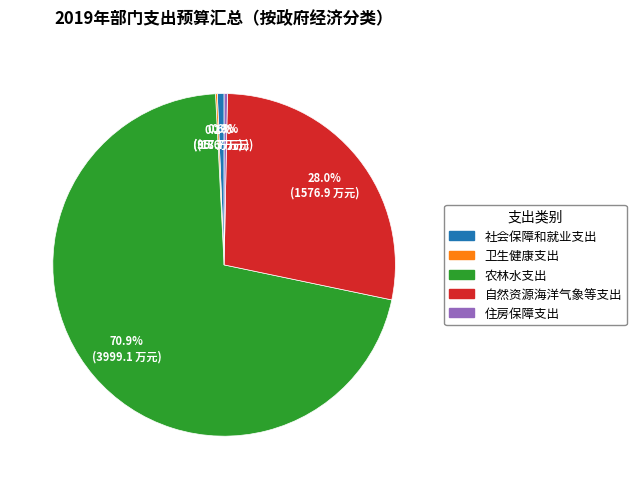

Which category has the biggest portion of the pie?

农林水支出